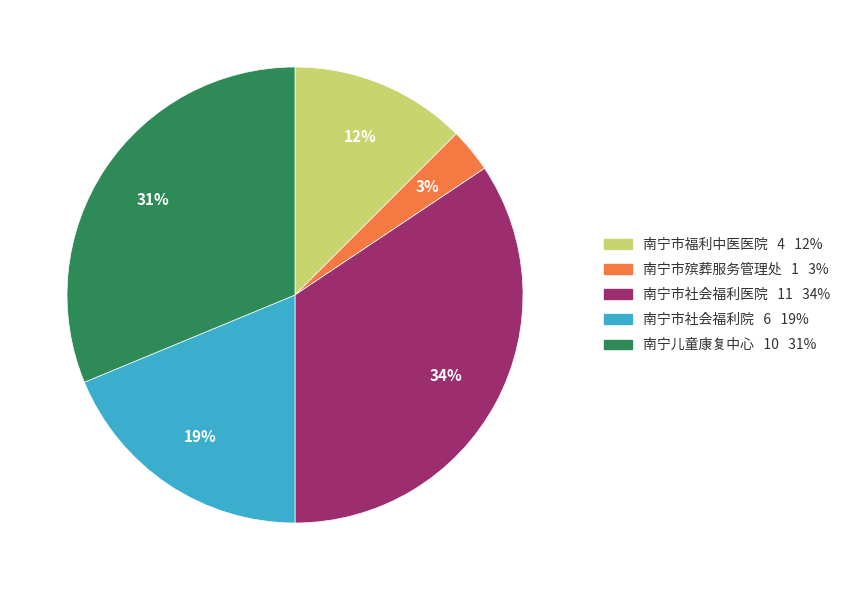

Does any single category account for the majority?

No